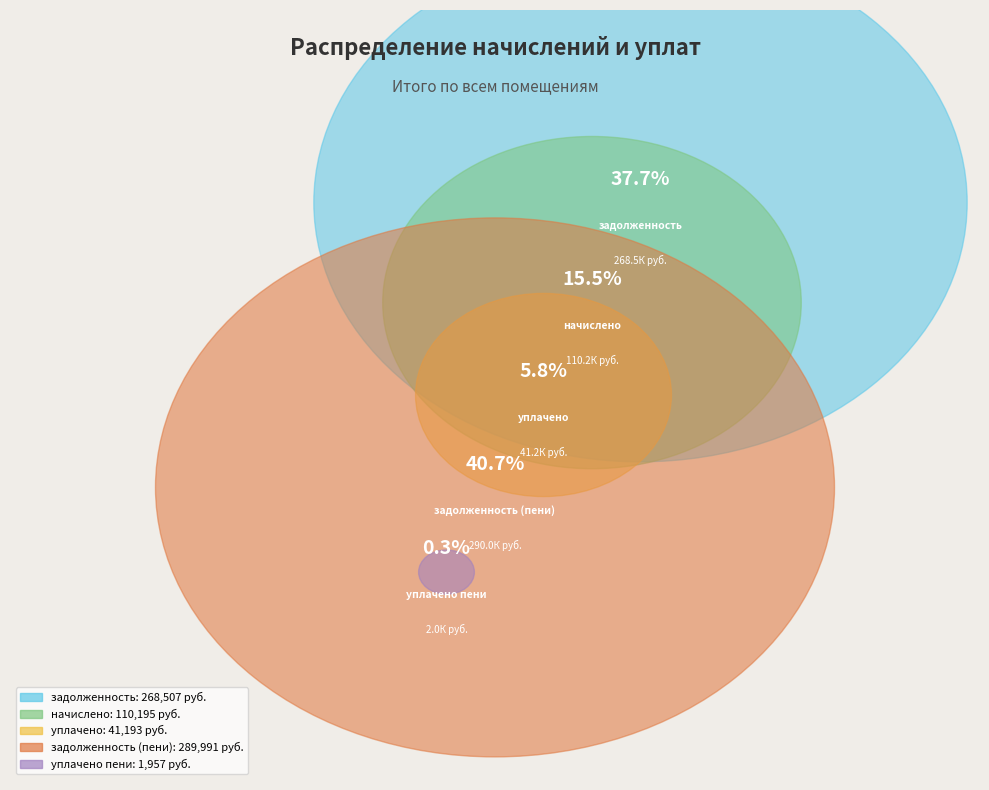

The уплачено пени slice represents 1% of the pie. True or false?

False